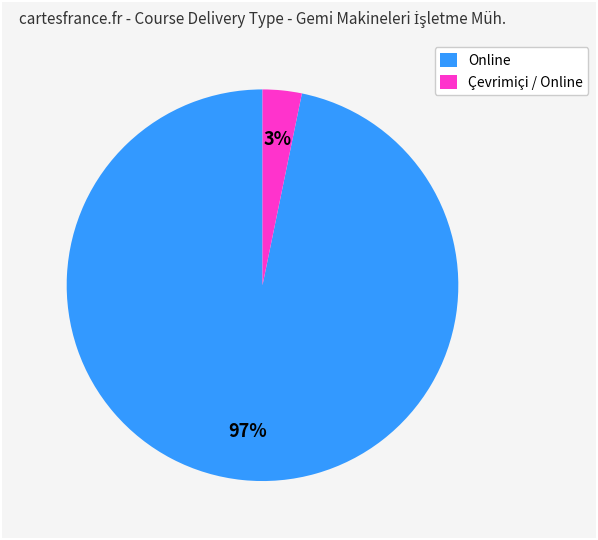

The Online slice represents 60% of the pie. True or false?

False